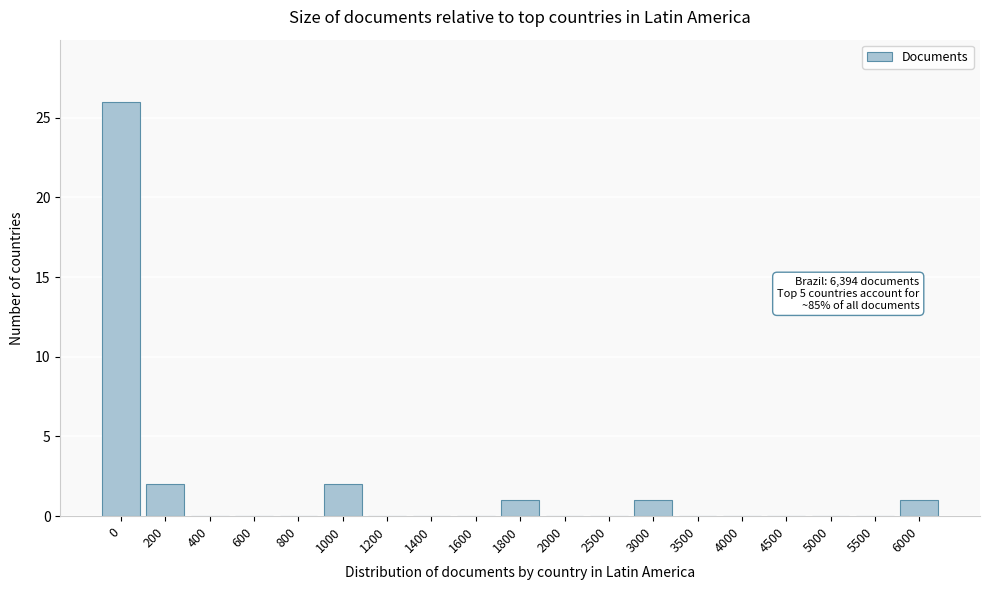

Reading right to left, what are all the values shown in this chart?

6000=1	5500=0	5000=0	4500=0	4000=0	3500=0	3000=1	2500=0	2000=0	1800=1	1600=0	1400=0	1200=0	1000=2	800=0	600=0	400=0	200=2	0=26